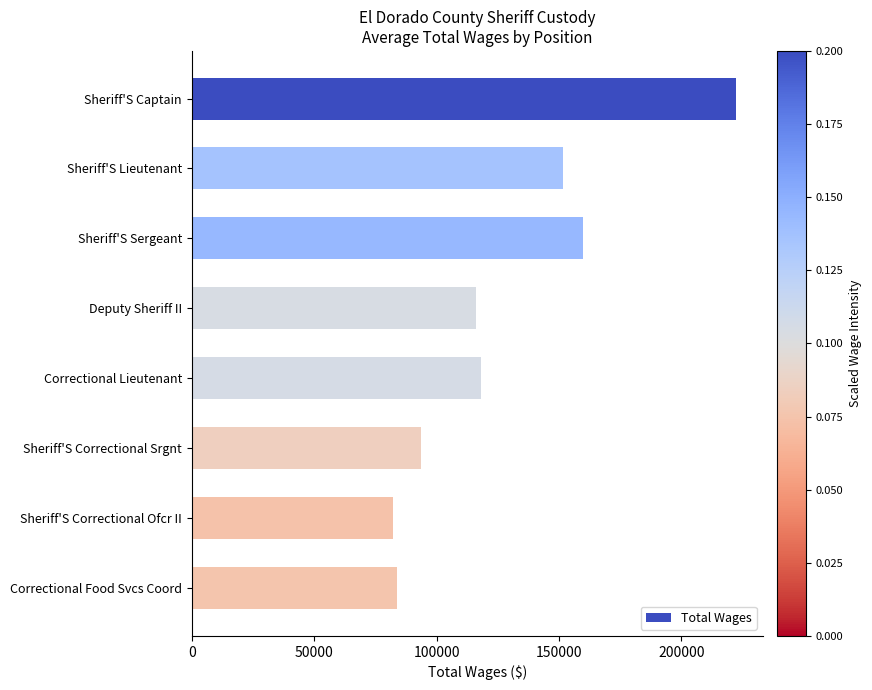

What is the difference between the second highest and second lowest values?

75874